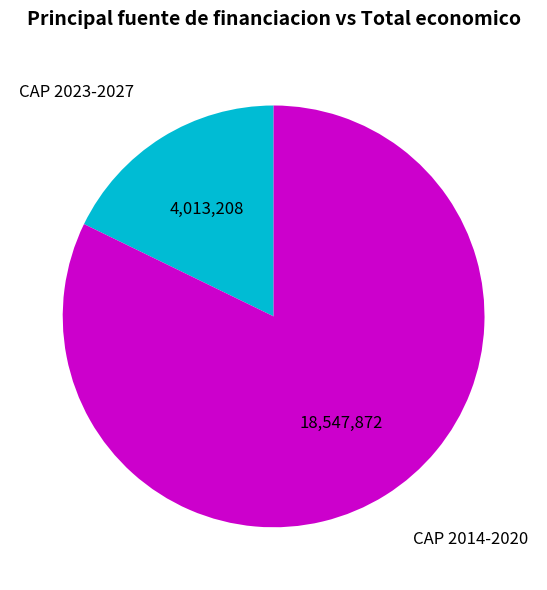

Is there a majority slice in this chart?

Yes